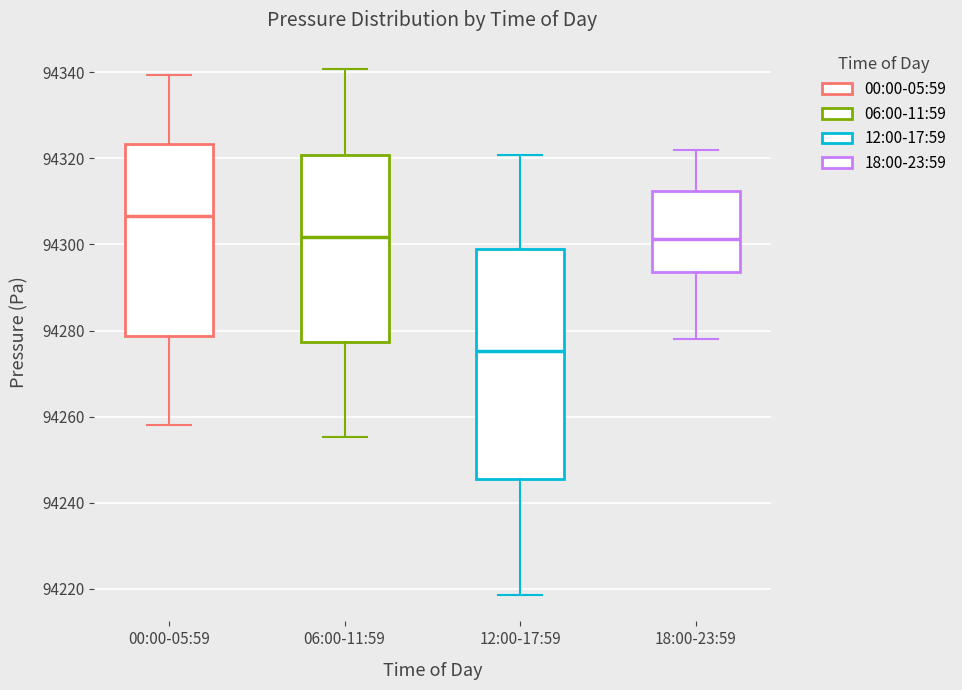

Reading left to right, read every box against the y-axis: the position of its median line, the range the box covers, and the ends of its whiskers. The values are not printed on the chart, so give them approximately, as read against the axis.

00:00-05:59: median 94306, box 94278 to 94324, whiskers 94258 to 94340
06:00-11:59: median 94302, box 94278 to 94320, whiskers 94256 to 94340
12:00-17:59: median 94276, box 94246 to 94298, whiskers 94218 to 94320
18:00-23:59: median 94302, box 94294 to 94312, whiskers 94278 to 94322